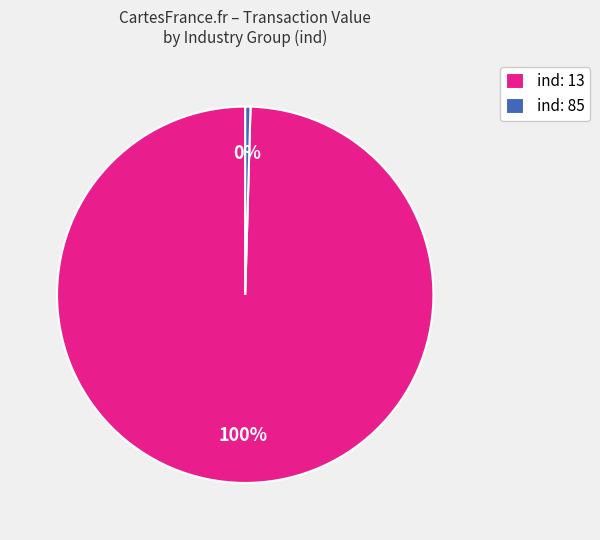

How many slices are in this pie chart?

2